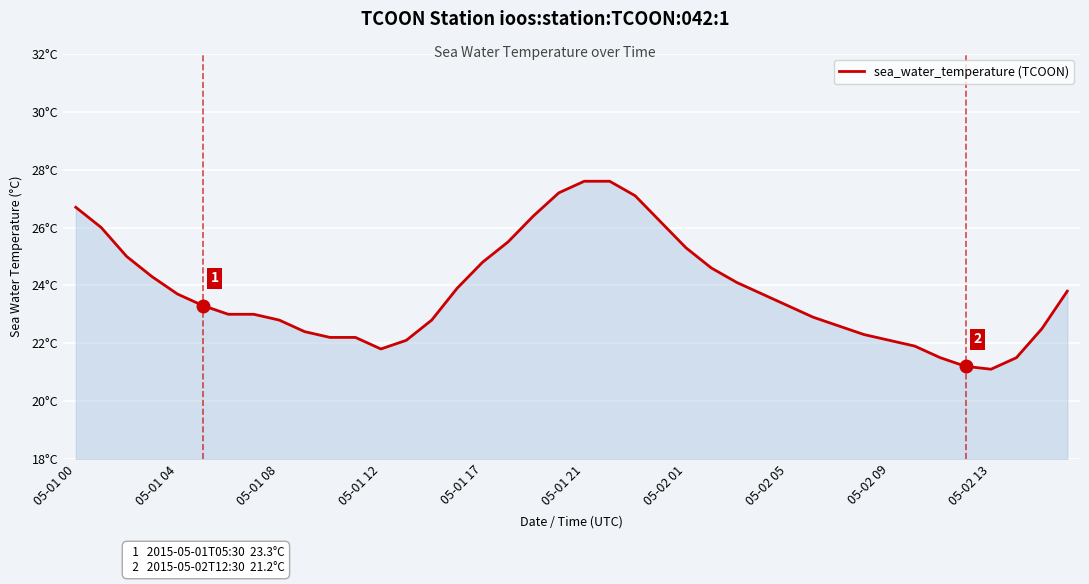

At which label does the data first exceed 23?

05-01 00